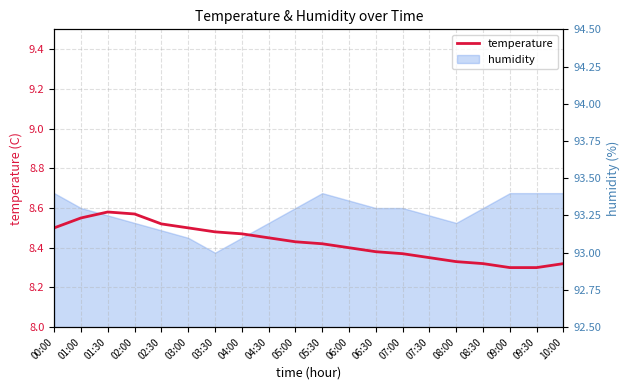

What is the approximate value at 07:30?

8.3